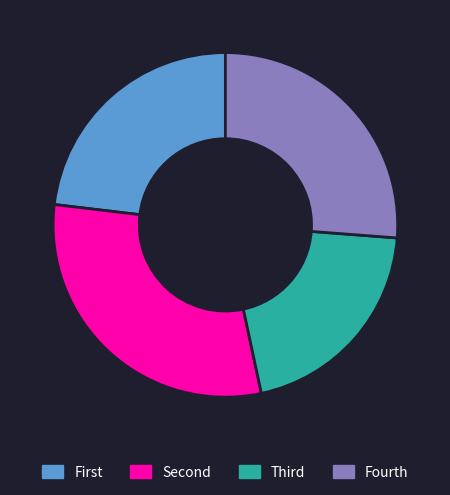

Which slice is the smallest?

Third